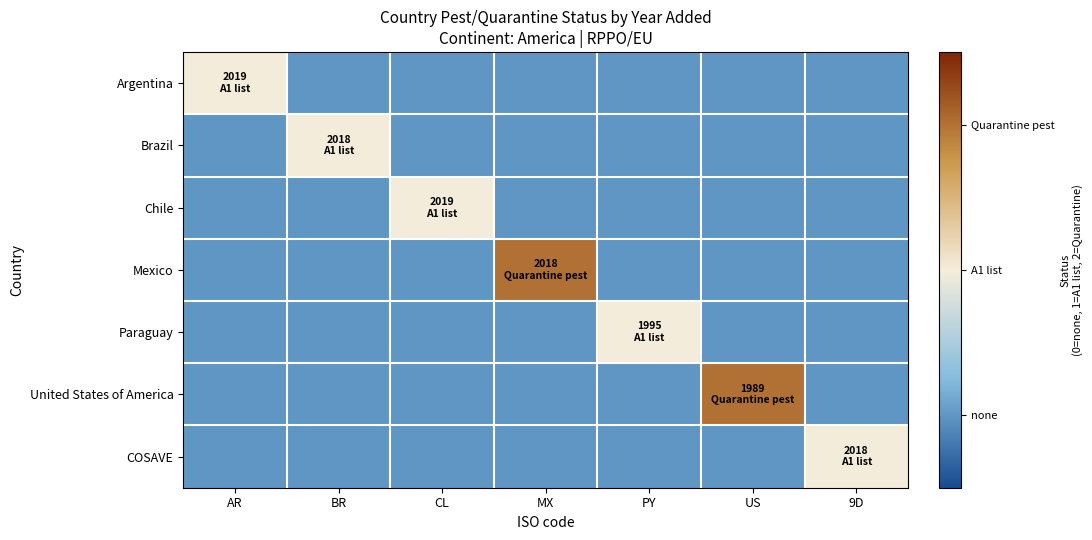

Reading left to right, list all the values displayed in this chart.

Argentina: AR=1	BR=0	CL=0	MX=0	PY=0	US=0	9D=0
Brazil: AR=0	BR=1	CL=0	MX=0	PY=0	US=0	9D=0
Chile: AR=0	BR=0	CL=1	MX=0	PY=0	US=0	9D=0
Mexico: AR=0	BR=0	CL=0	MX=2	PY=0	US=0	9D=0
Paraguay: AR=0	BR=0	CL=0	MX=0	PY=1	US=0	9D=0
United States of America: AR=0	BR=0	CL=0	MX=0	PY=0	US=2	9D=0
COSAVE: AR=0	BR=0	CL=0	MX=0	PY=0	US=0	9D=1